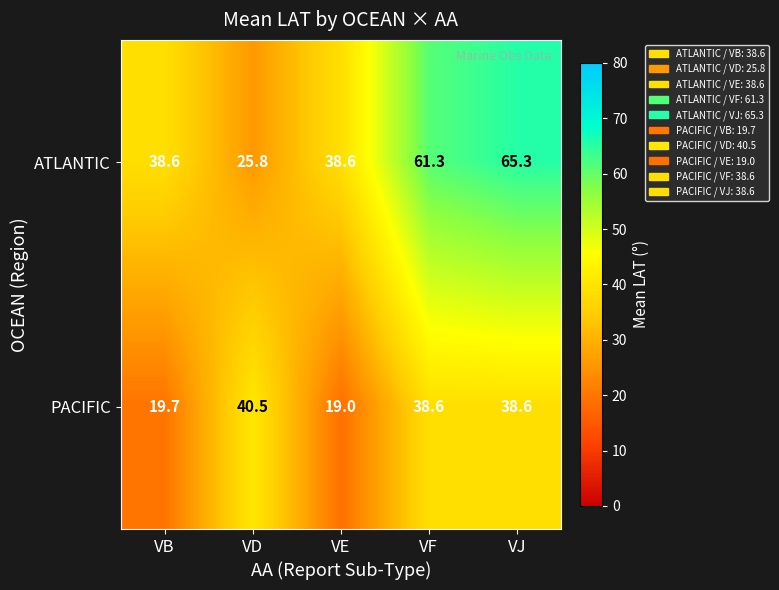

At which label is PACIFIC closest to 29?

VB